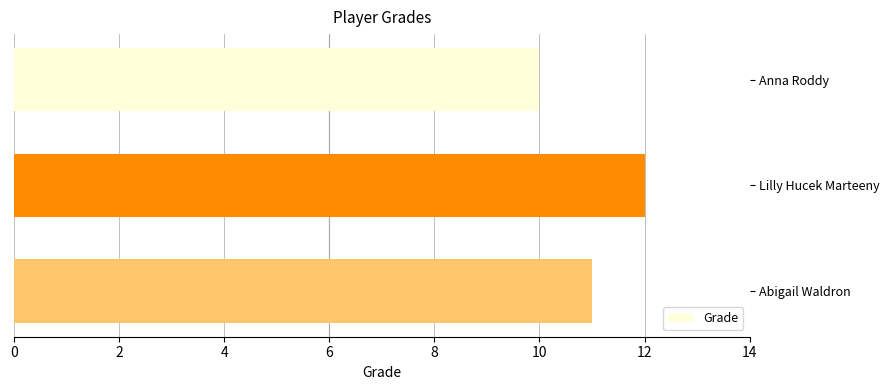

The value at Abigail Waldron is 4. True or false?

False